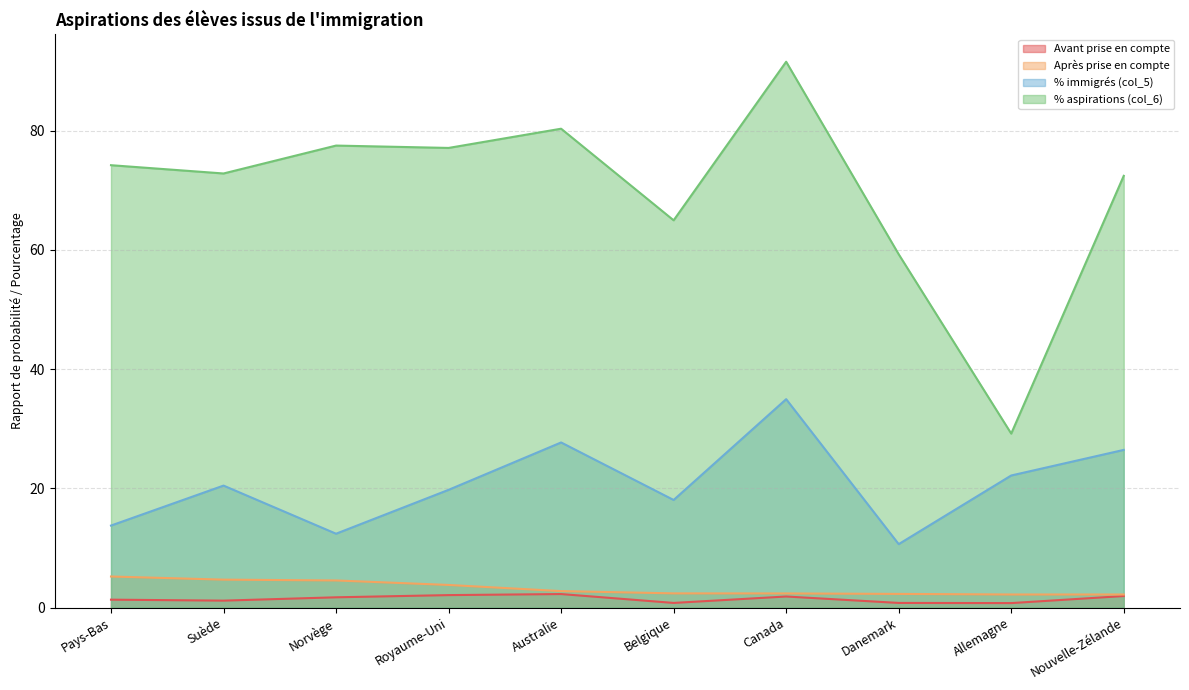

What is the value of the % aspirations (col_6) point at the 4th from the left?

77.1